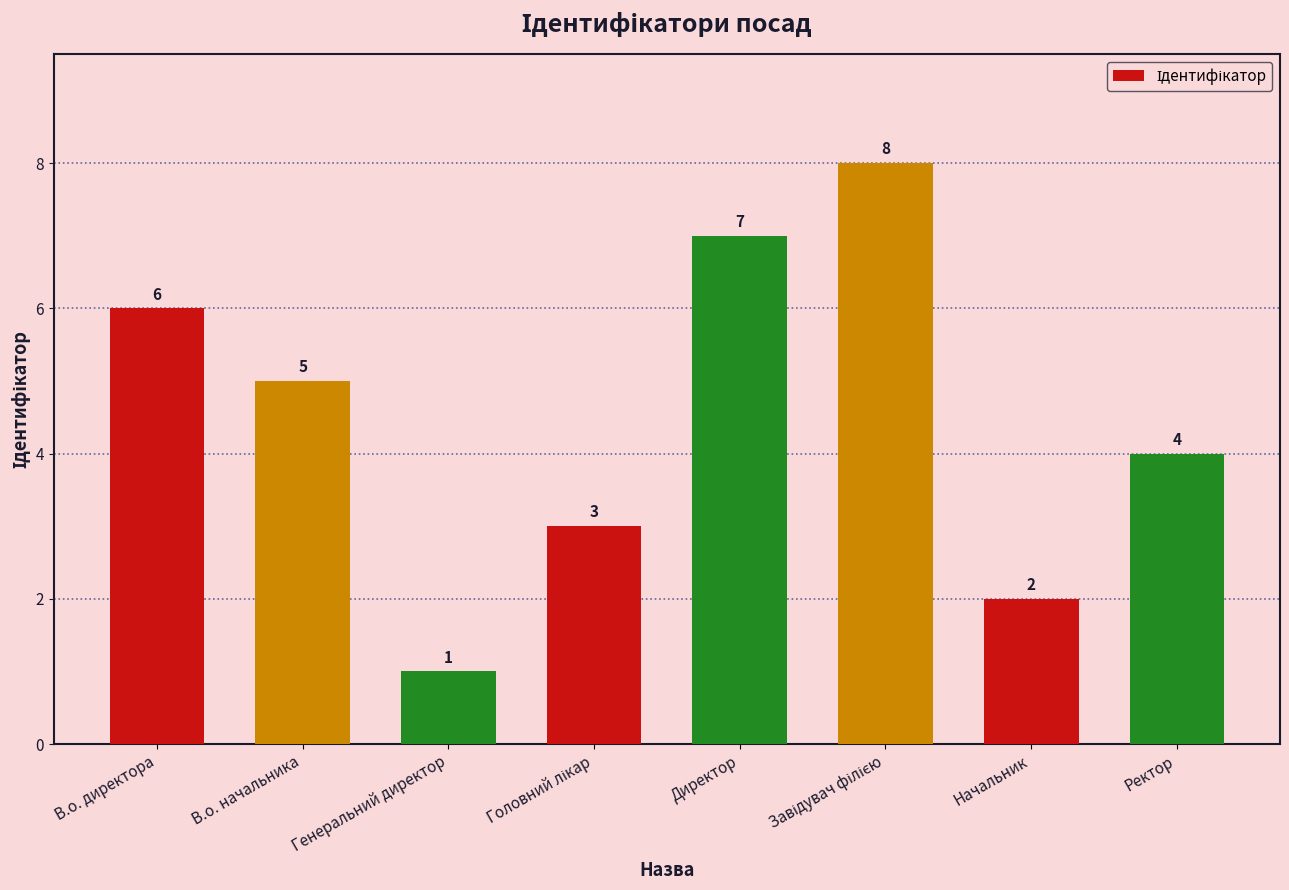

Count the values in the range 3 to 7.

5